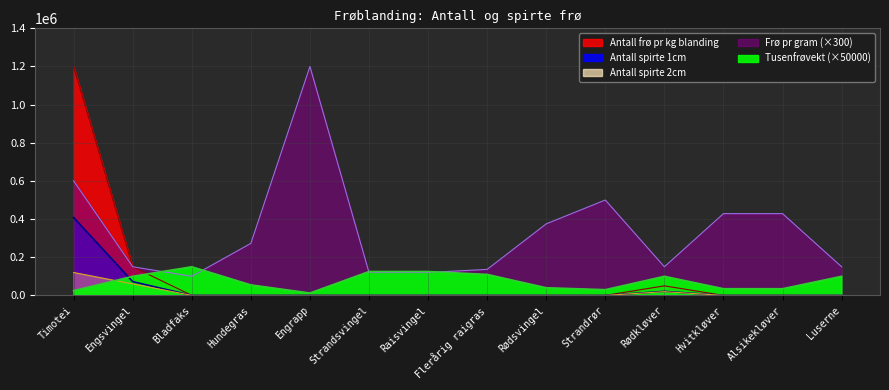

List the series in order of their peak value, lowest first.

Antall spirte 2cm, Tusenfrøvekt, Antall spirte 1cm, Antall frø pr kg blanding, Frø pr gram